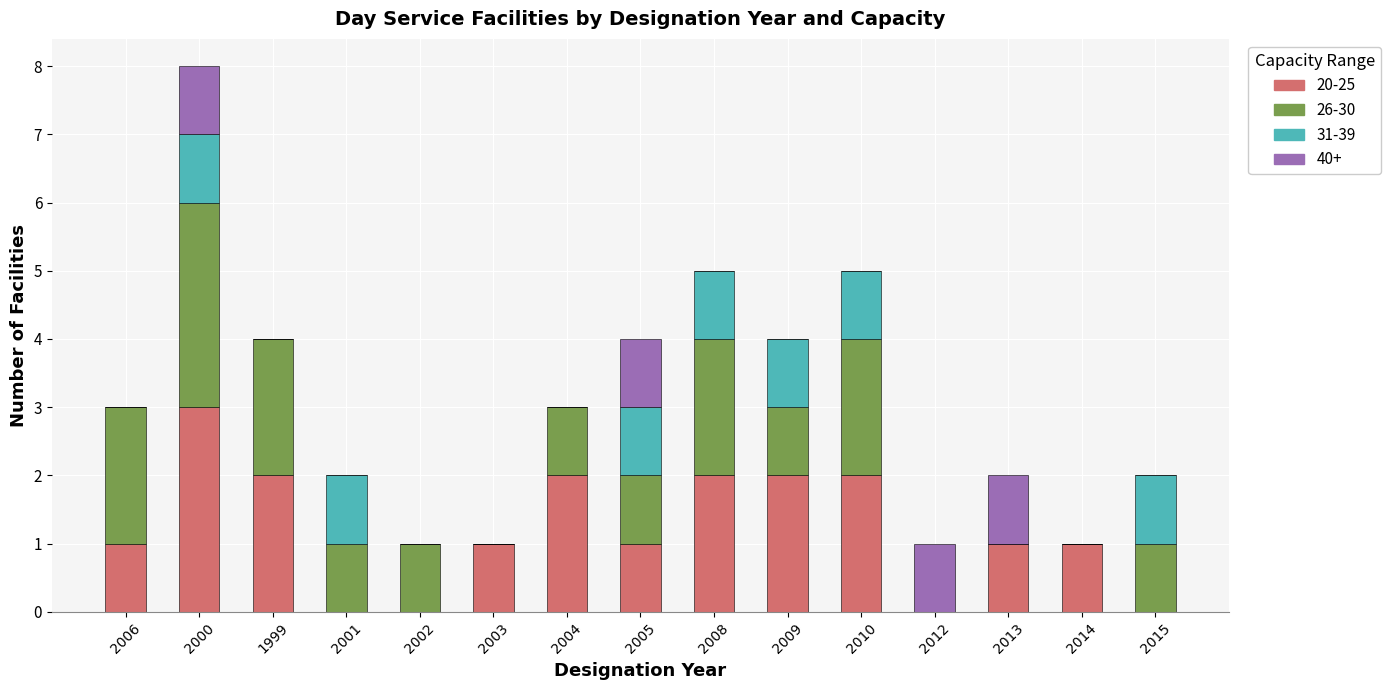

What is the sum of all 20-25 values?

18